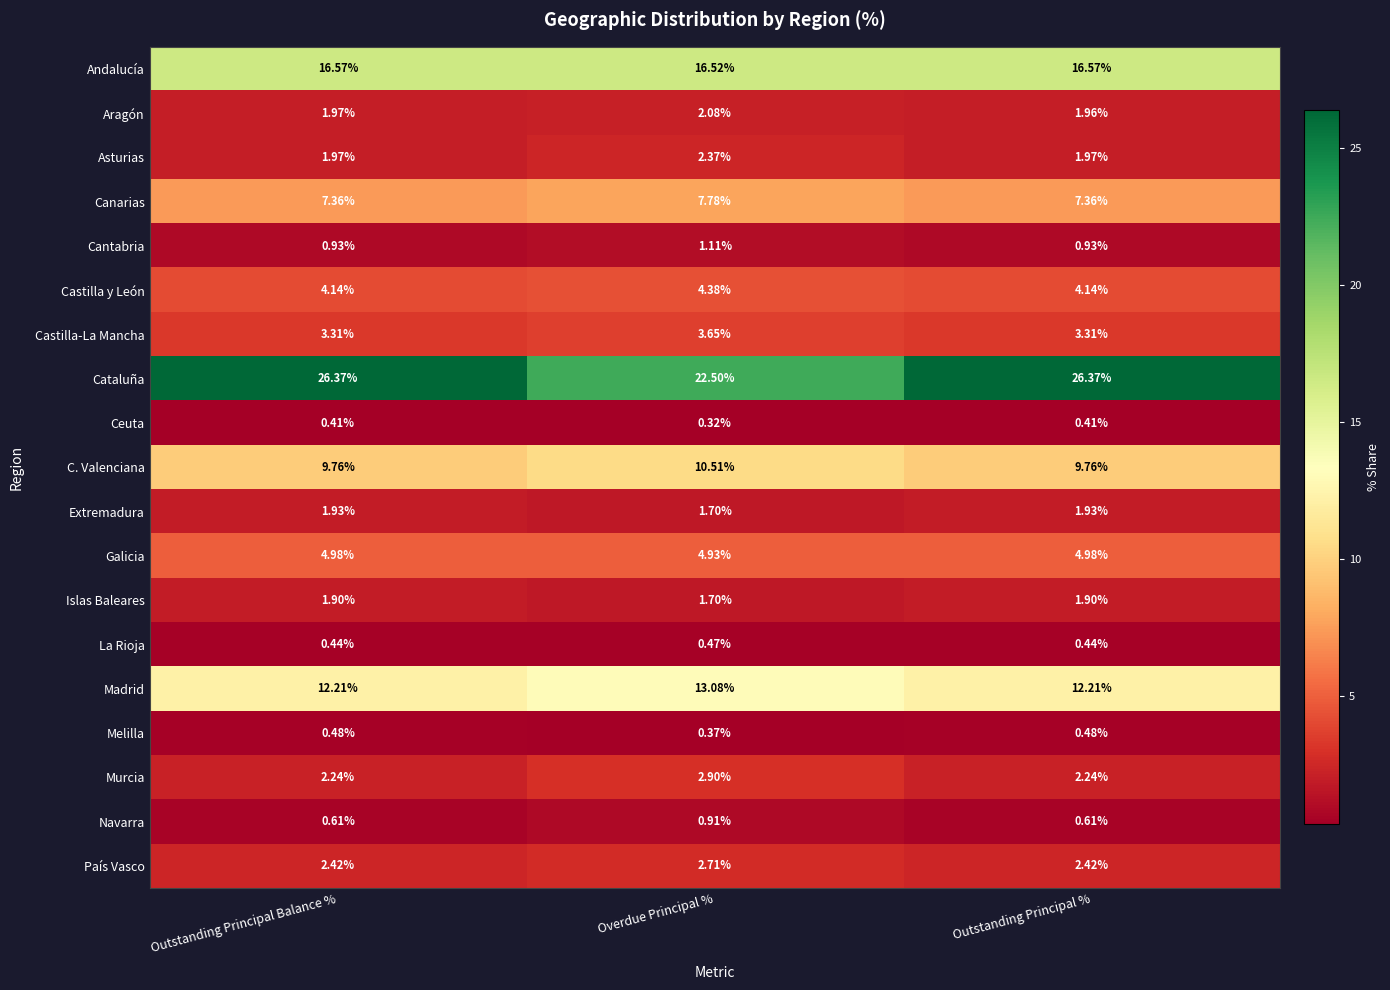

Rank the series by their maximum value, from highest to lowest.

Cataluña, Andalucía, Madrid, C. Valenciana, Canarias, Galicia, Castilla y León, Castilla-La Mancha, Murcia, País Vasco, Asturias, Aragón, Extremadura, Islas Baleares, Cantabria, Navarra, Melilla, La Rioja, Ceuta